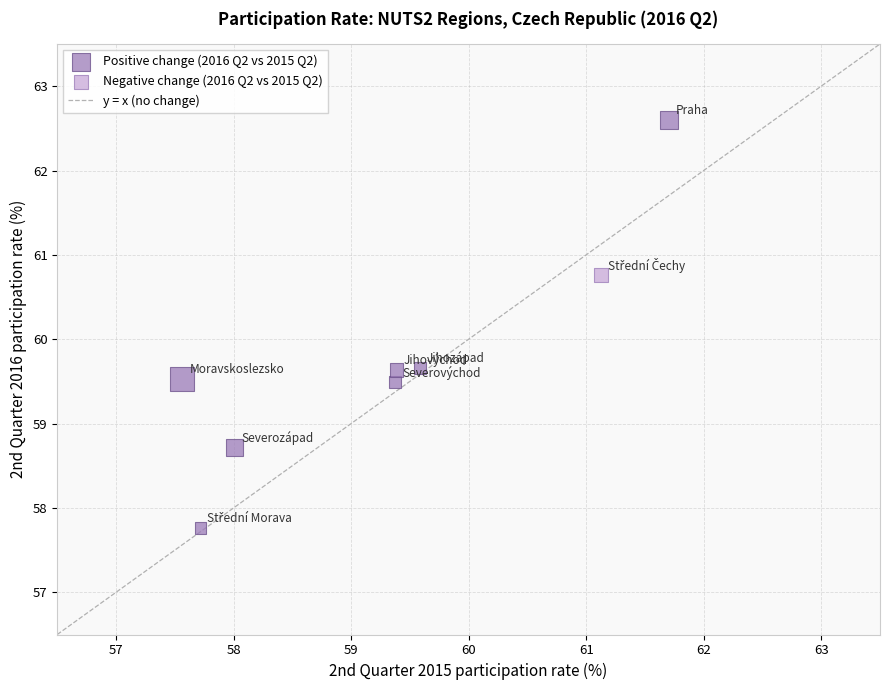

Which series contains the lowest Y value?

Positive change (2016 Q2 vs 2015 Q2)